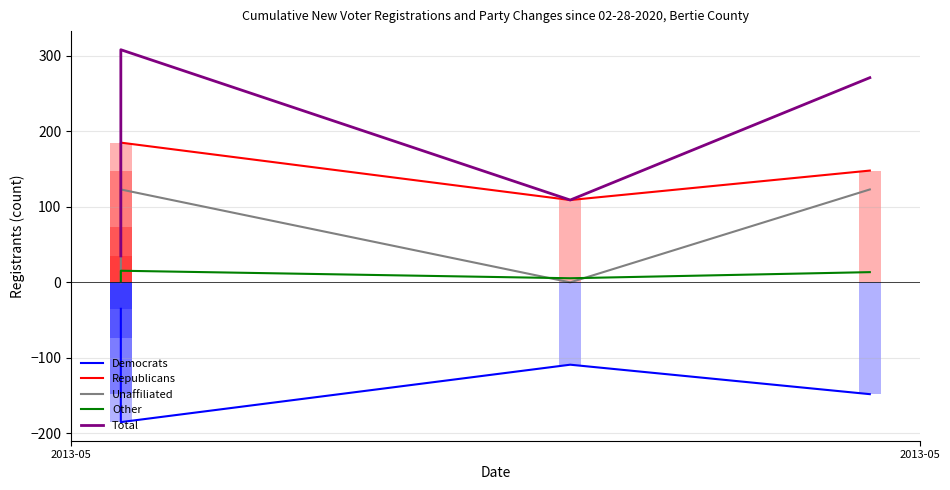

Is the value of Other at 4 greater than the value of Total at 2?

No